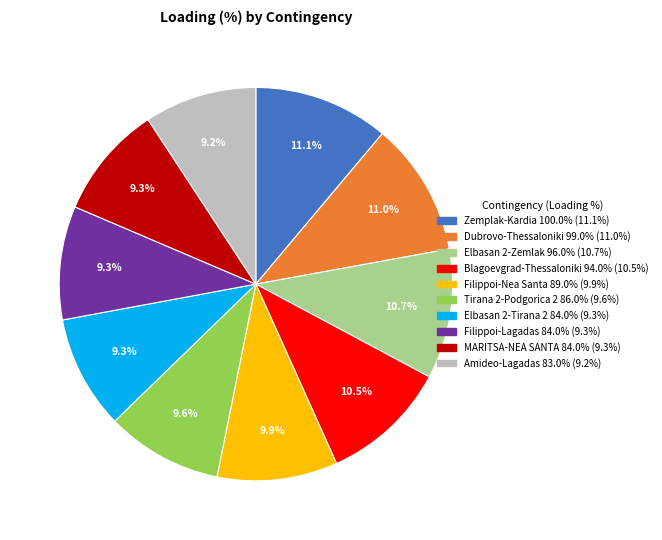

Is there any slice that represents more than half of the pie?

No